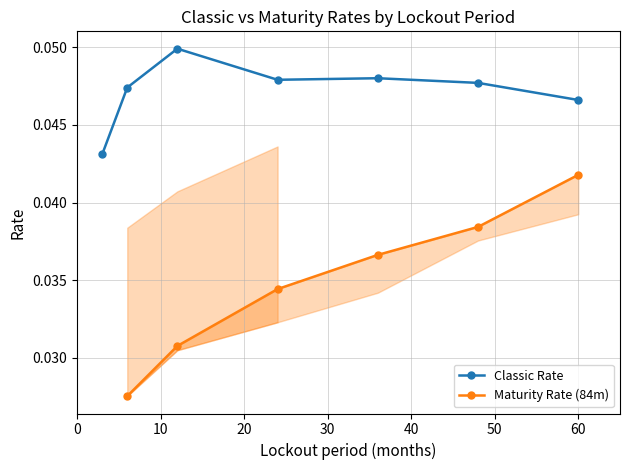

How many Classic Rate values are between 0 and 1?

7